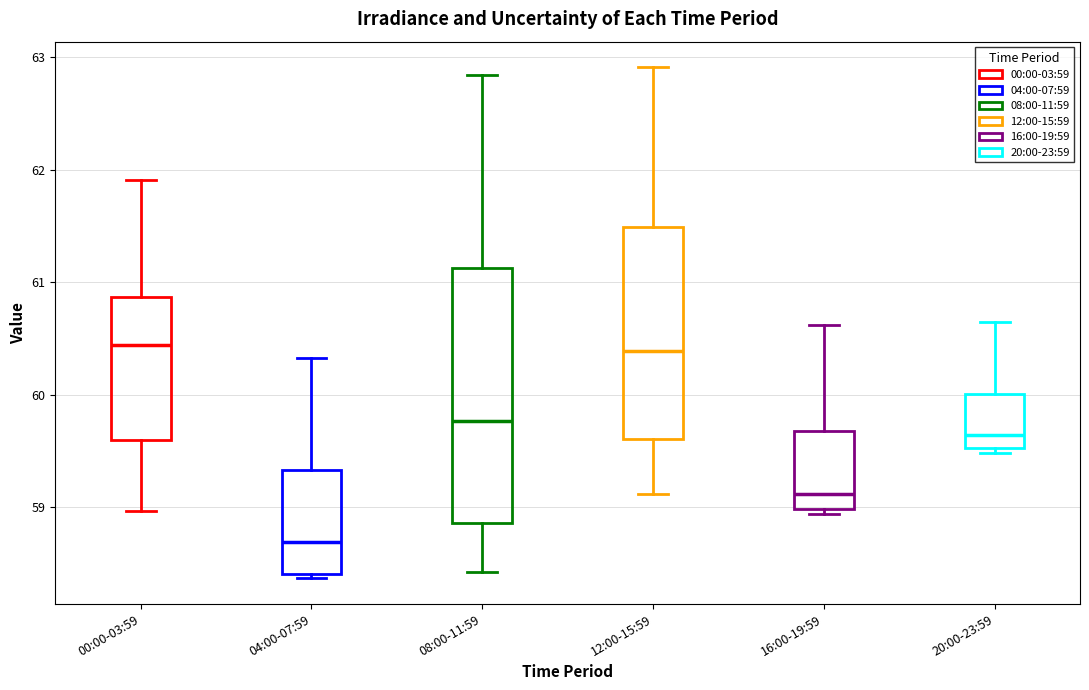

Reading left to right, transcribe this box plot: for each box, give where its median line is, the range the box spans, and where its two whiskers end, as read against the y-axis. The values are not printed on the chart, so give them approximately, as read against the axis.

00:00-03:59: median 60.4, box 59.6 to 60.9, whiskers 59.0 to 61.9
04:00-07:59: median 58.7, box 58.4 to 59.3, whiskers 58.4 (just below the box's lower edge) to 60.3
08:00-11:59: median 59.8, box 58.9 to 61.1, whiskers 58.4 to 62.8
12:00-15:59: median 60.4, box 59.6 to 61.5, whiskers 59.1 to 62.9
16:00-19:59: median 59.1, box 59.0 to 59.7, whiskers 58.9 to 60.6
20:00-23:59: median 59.6, box 59.5 to 60.0, whiskers 59.5 (just below the box's lower edge) to 60.7